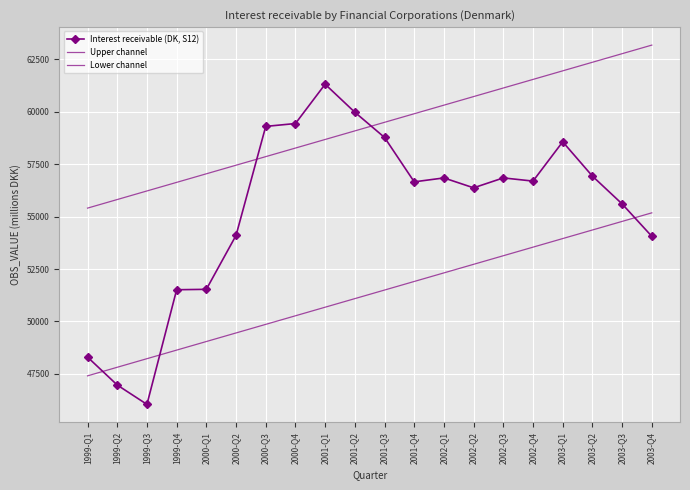

At which category does the chart reach its minimum across all series?

1999-Q3